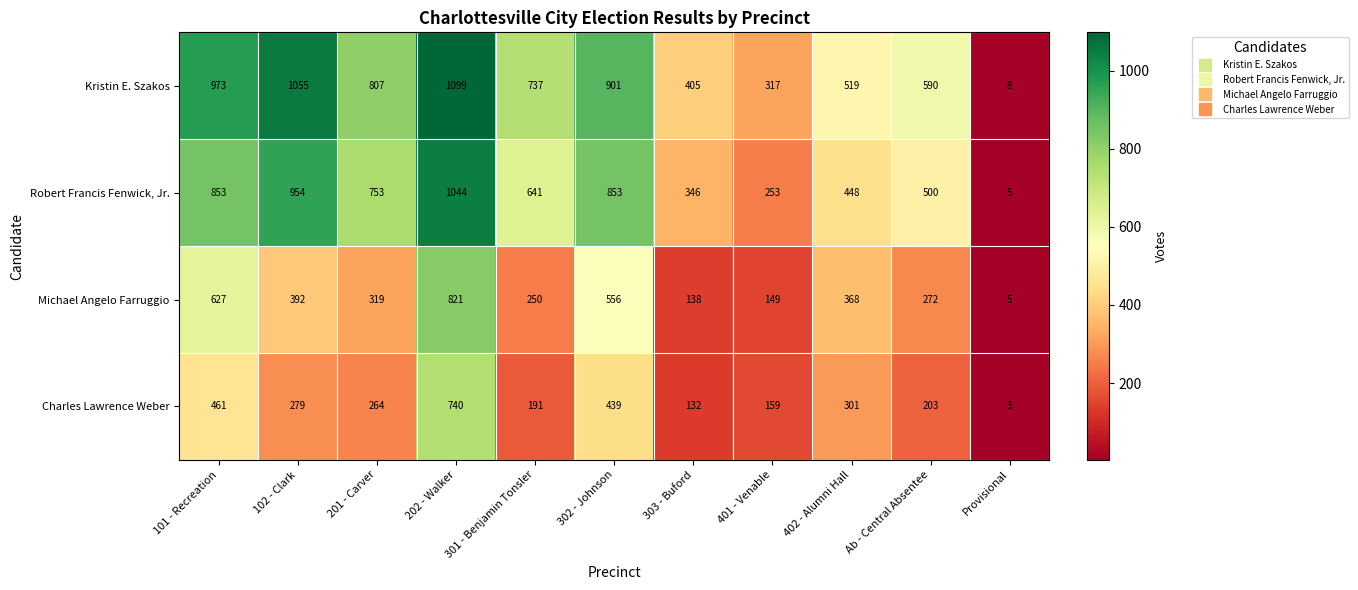

How many categories are shown in the chart?

11